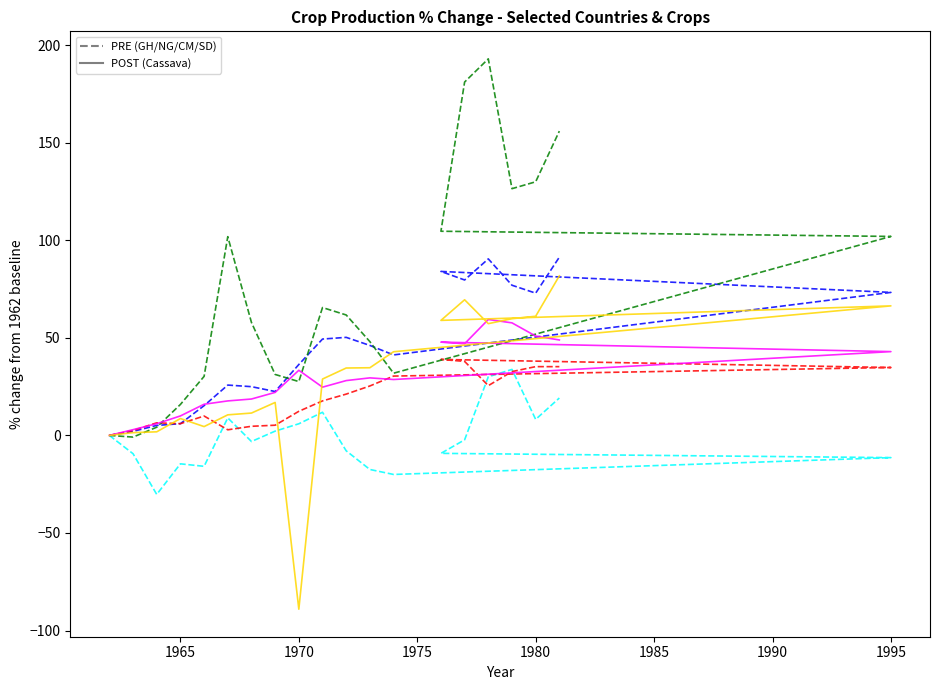

What is the difference between the maximum and second lowest values in the Beans_GH (PRE) series?

53.8